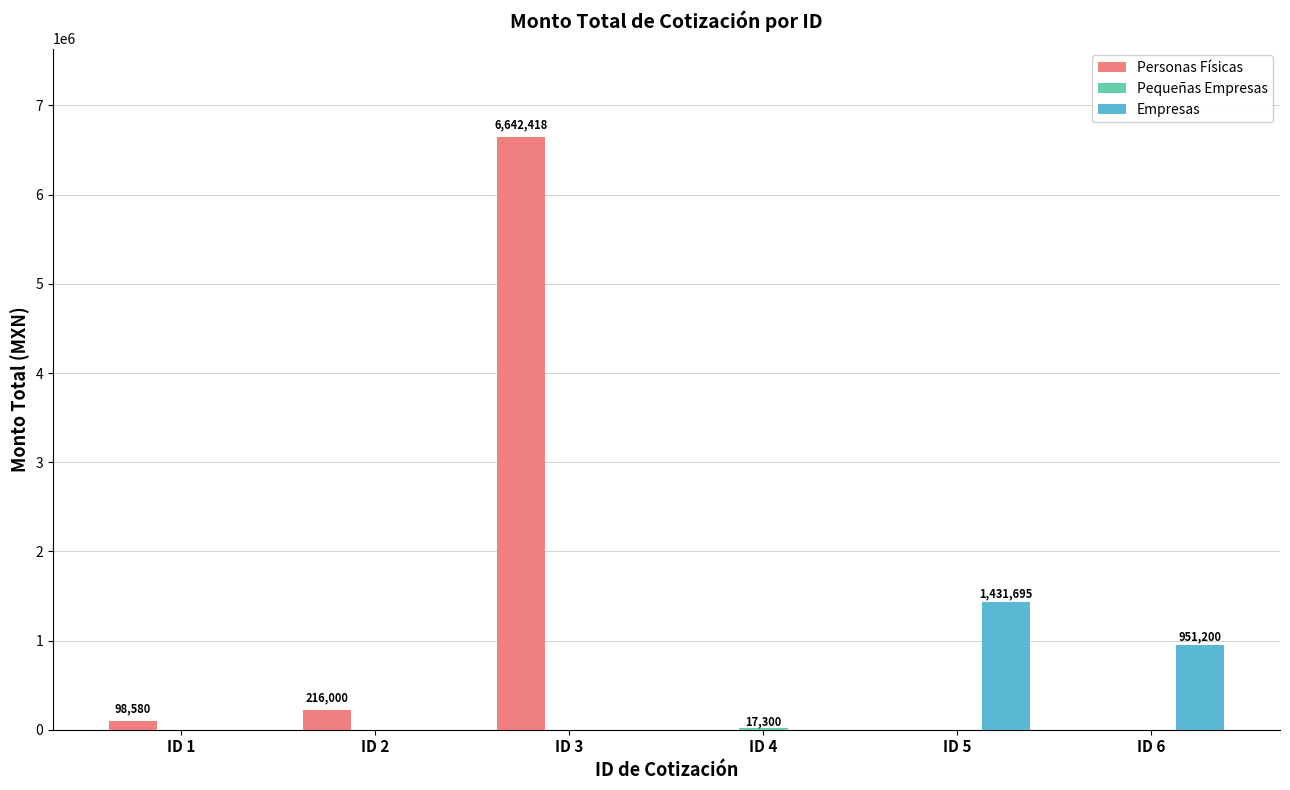

At which category does the chart reach its peak across all series?

ID 3